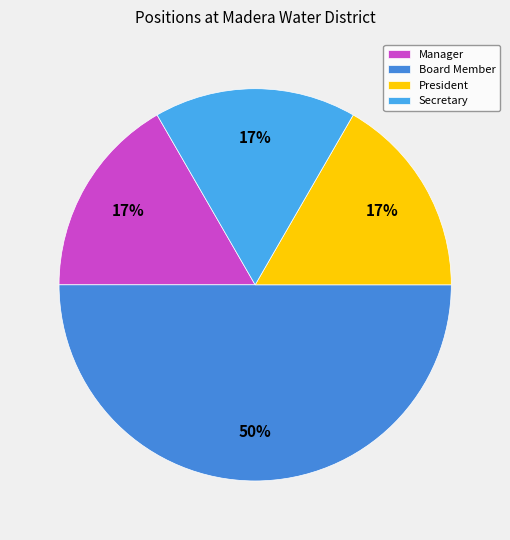

What percentage is the Manager slice, to the nearest percent?

17%